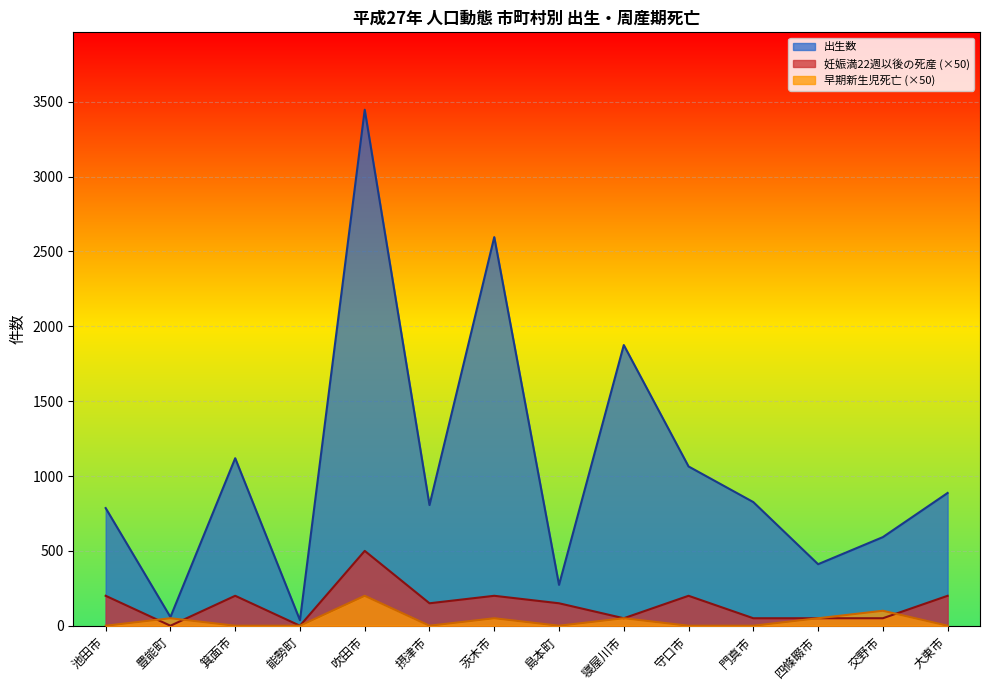

Reading right to left, what are all the values shown in this chart?

出生数: 887	592	411	826	1064	1875	273	2596	806	3447	37	1119	58	786
妊娠満22週以後の死産: 200	50	50	50	200	50	150	200	150	500	0	200	0	200
早期新生児死亡: 0	100	50	0	0	50	0	50	0	200	0	0	50	0